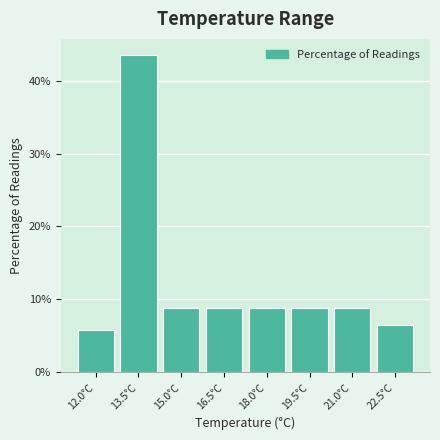

Reading right to left, list all the values displayed in this chart.

22.5°C=6.5	21.0°C=8.8	19.5°C=8.8	18.0°C=8.8	16.5°C=8.8	15.0°C=8.8	13.5°C=43.5	12.0°C=5.9